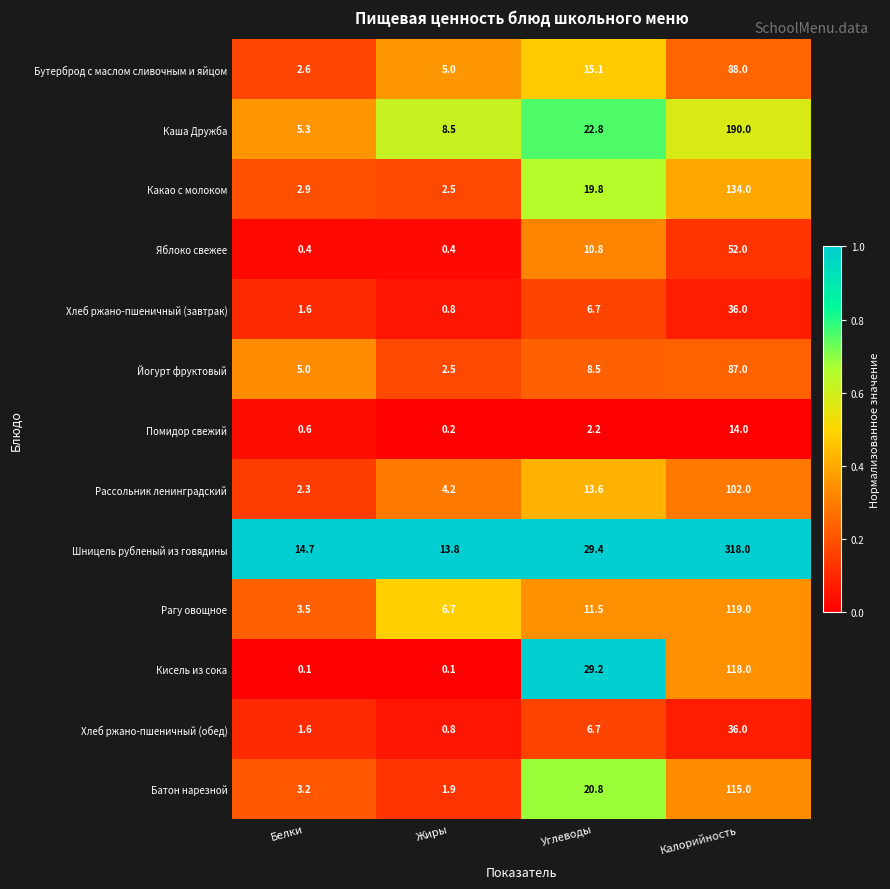

How many data points in Рагу овощное are less than 11?

2